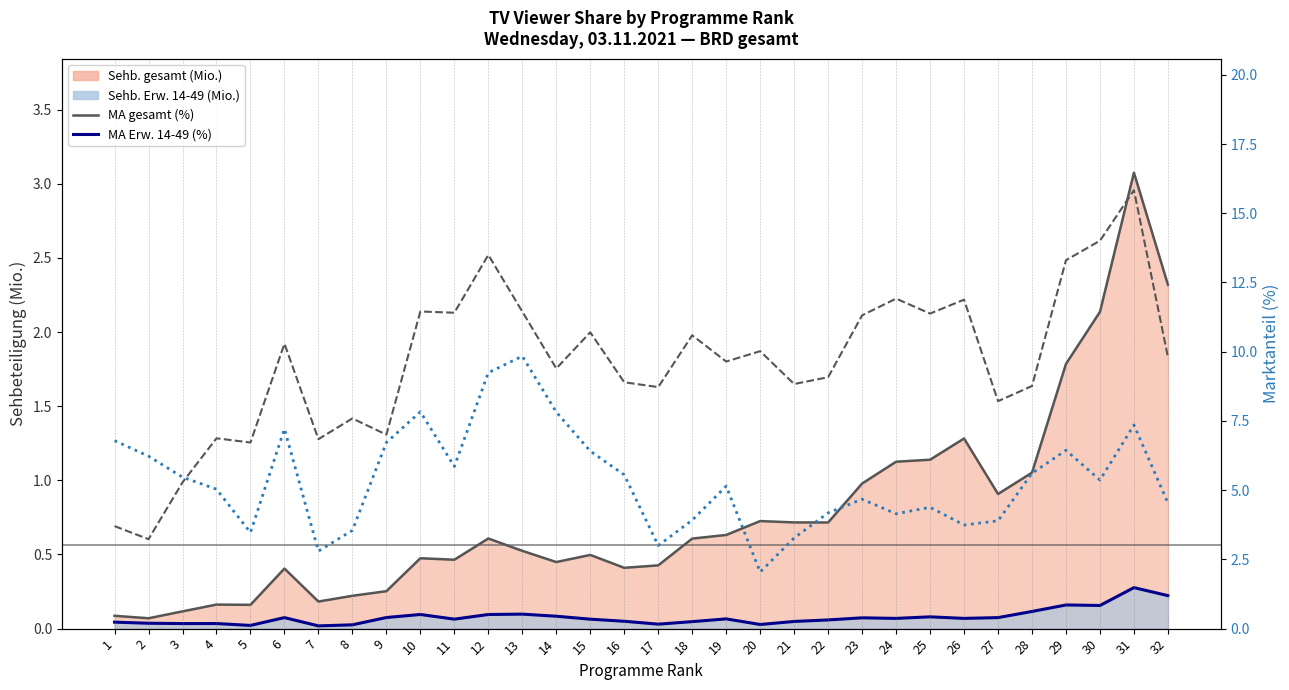

Which has a higher value, 26 or 27?

26